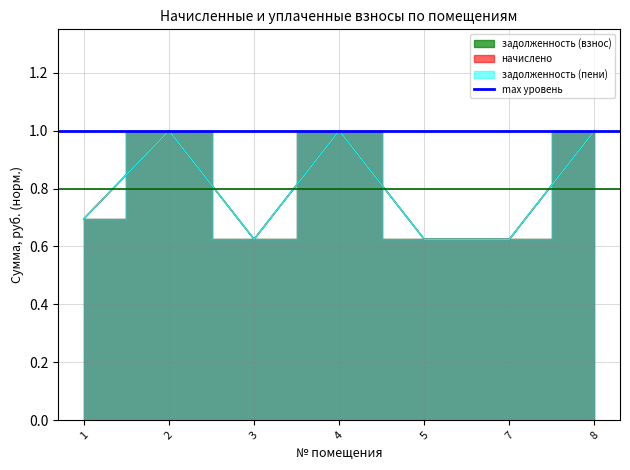

True or false: задолженность (пени) has a value of 0.6 at 5.

True